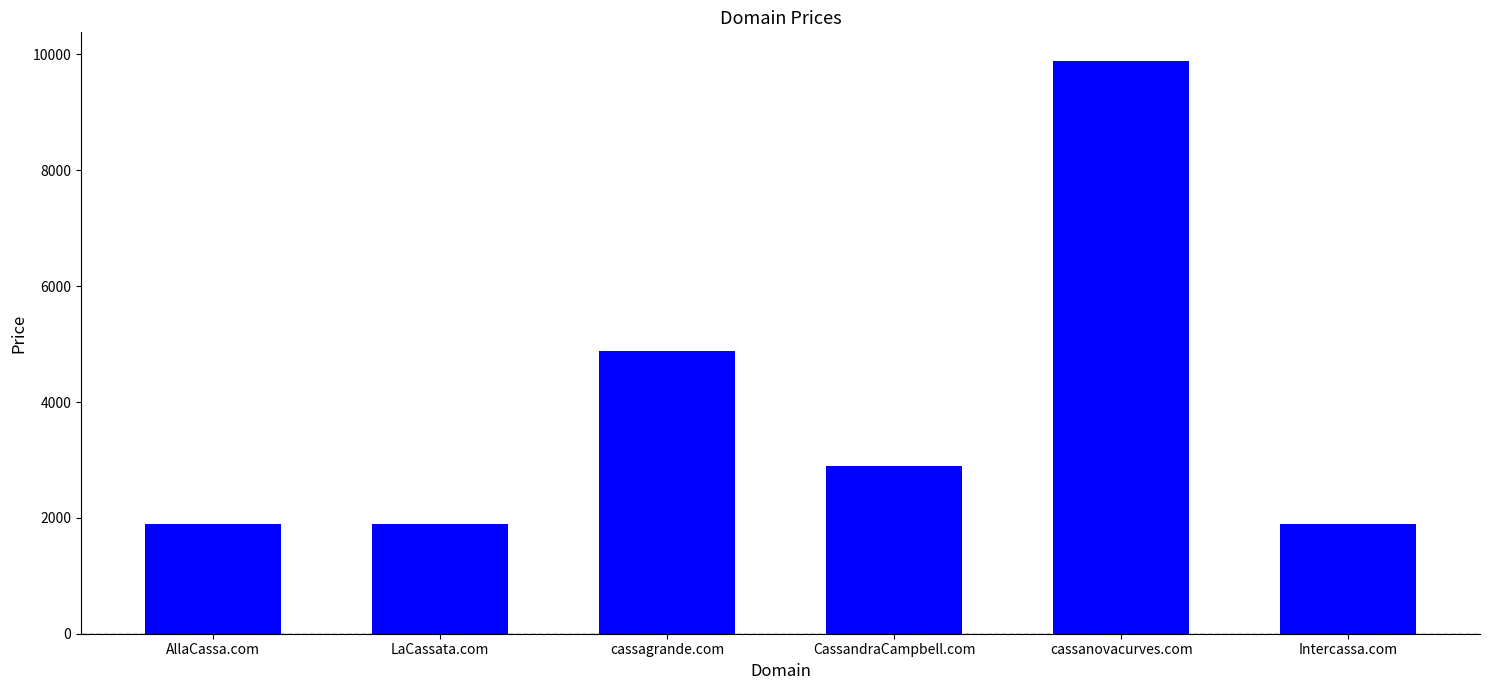

At which label is the value closest to 5888?

cassagrande.com